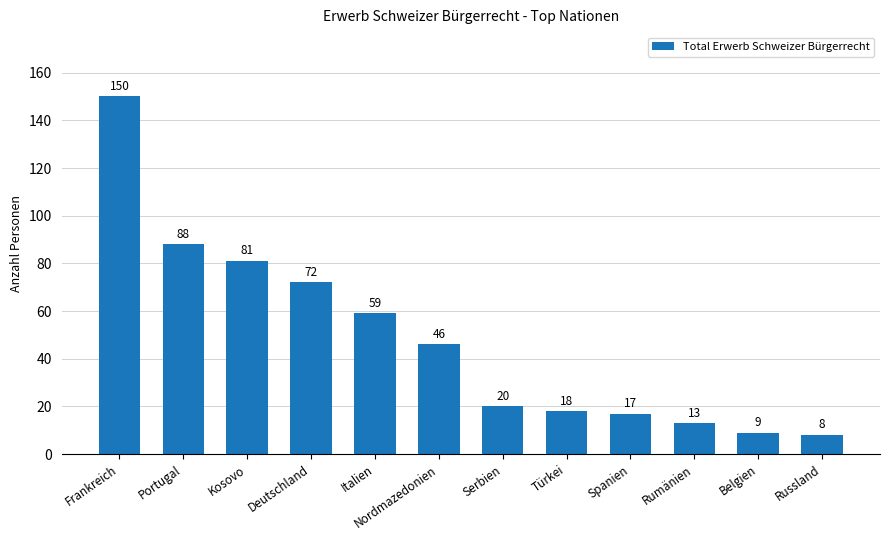

How many values are below 46?

6